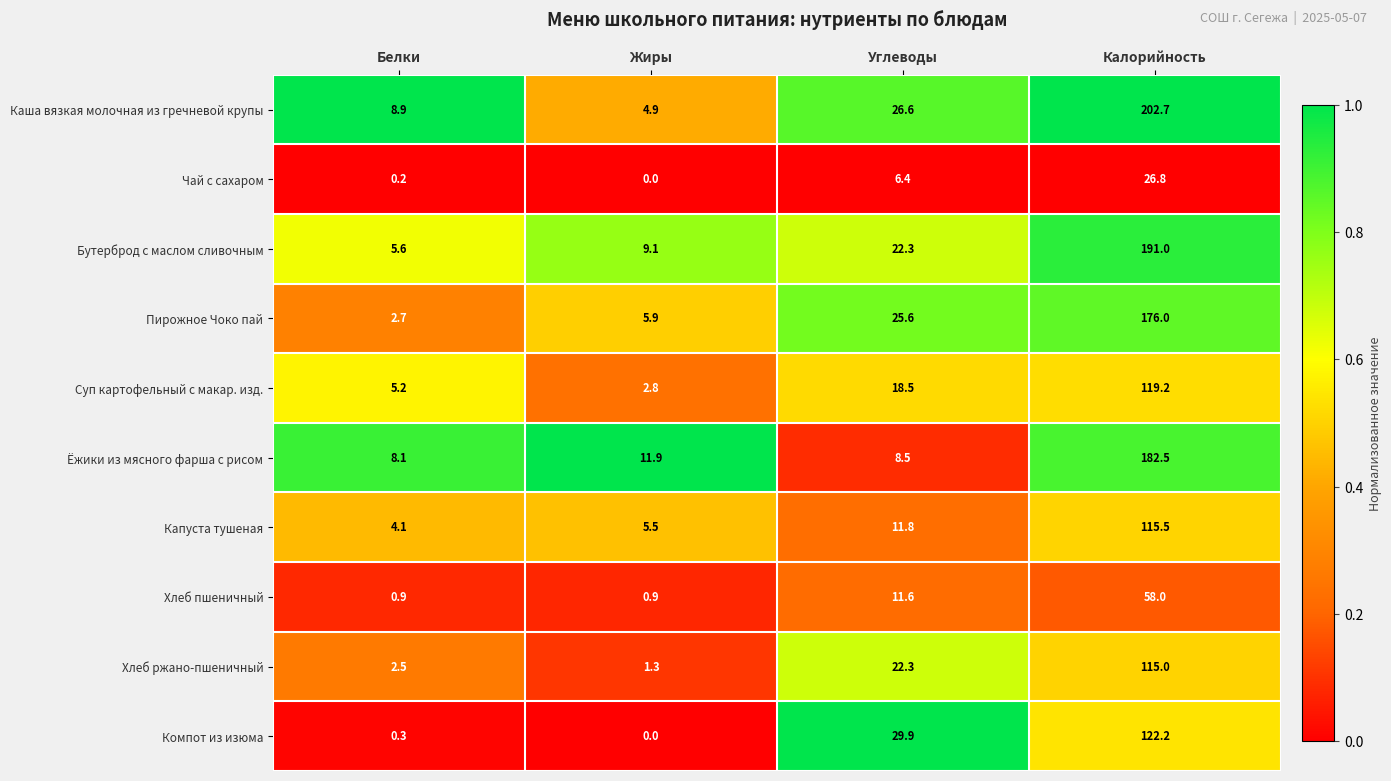

Where is Хлеб пшеничный nearest to the value 29?

Углеводы